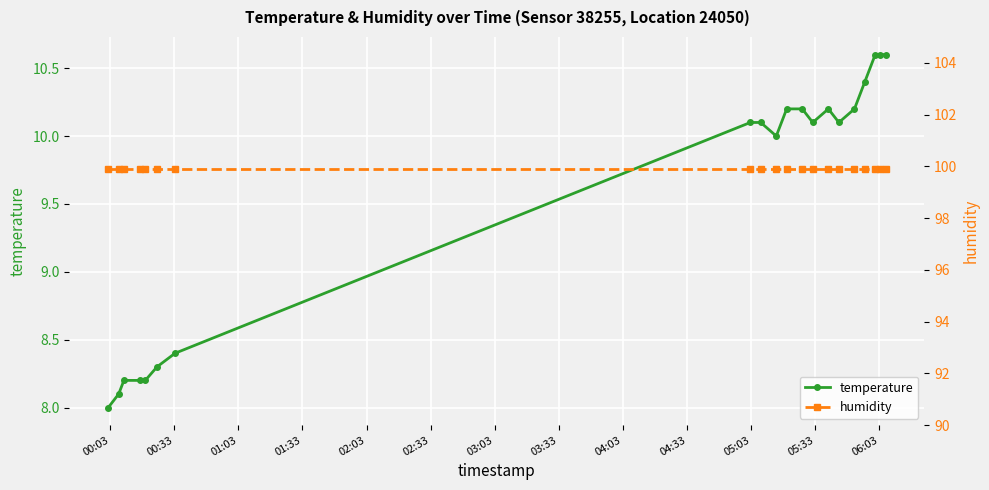

What is the value of the temperature point at the 15th from the left?

10.1